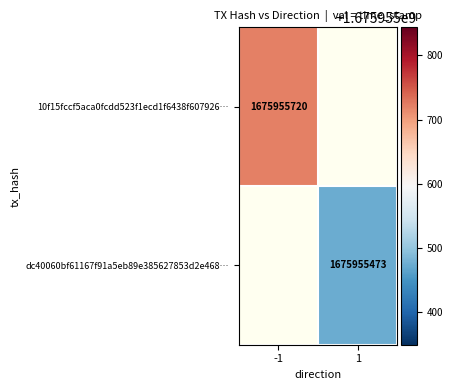

Rank the series by their maximum value, from highest to lowest.

10f15fccf5aca0fcdd523f1ecd1f6438f607926, dc40060bf61167f91a5eb89e385627853d2e468